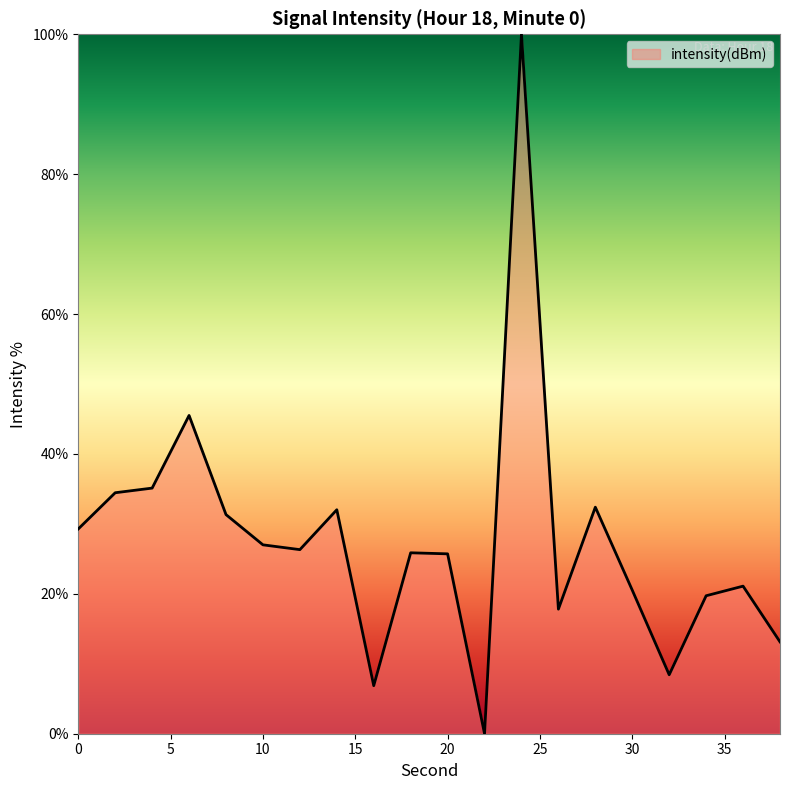

How many values are above zero?

19